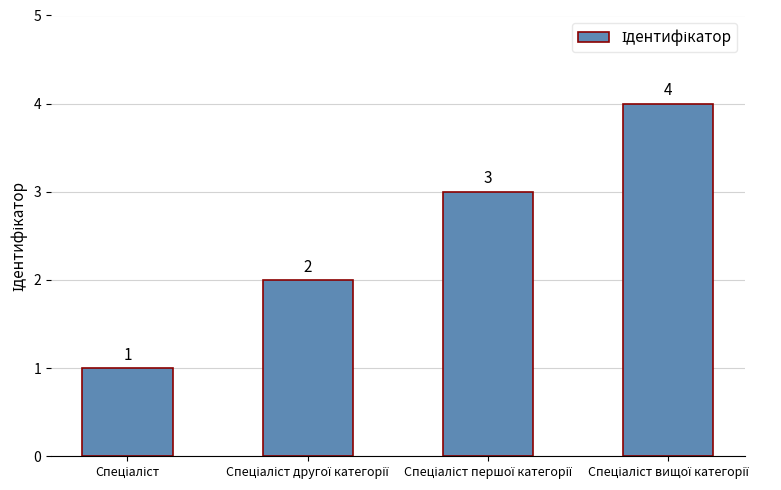

How many bars are there in total?

4